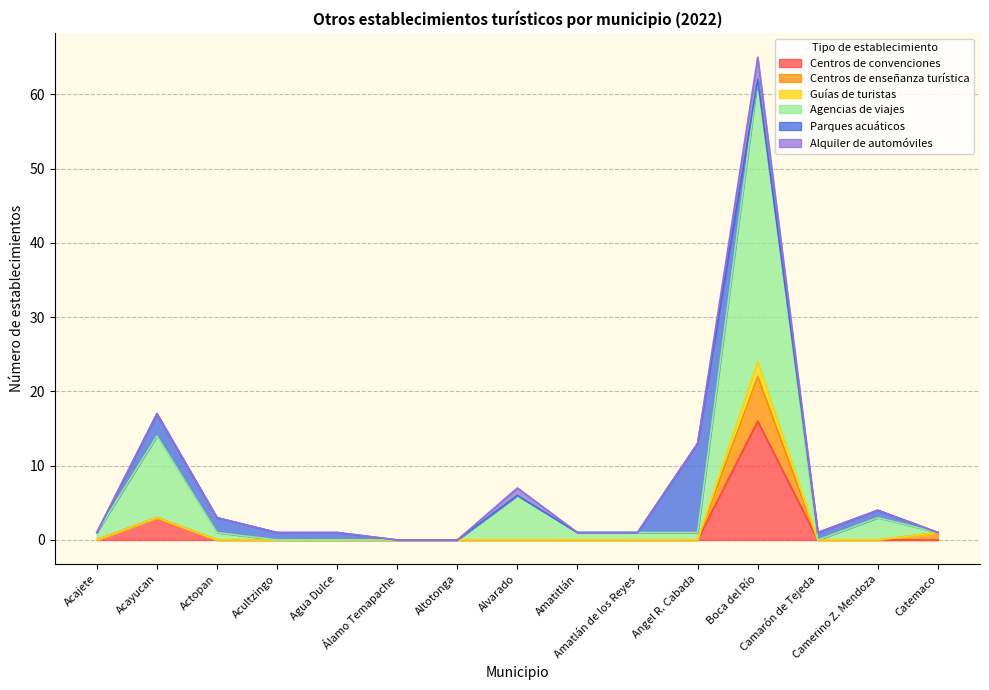

What is the sum of all Alquiler de automóviles values?

9